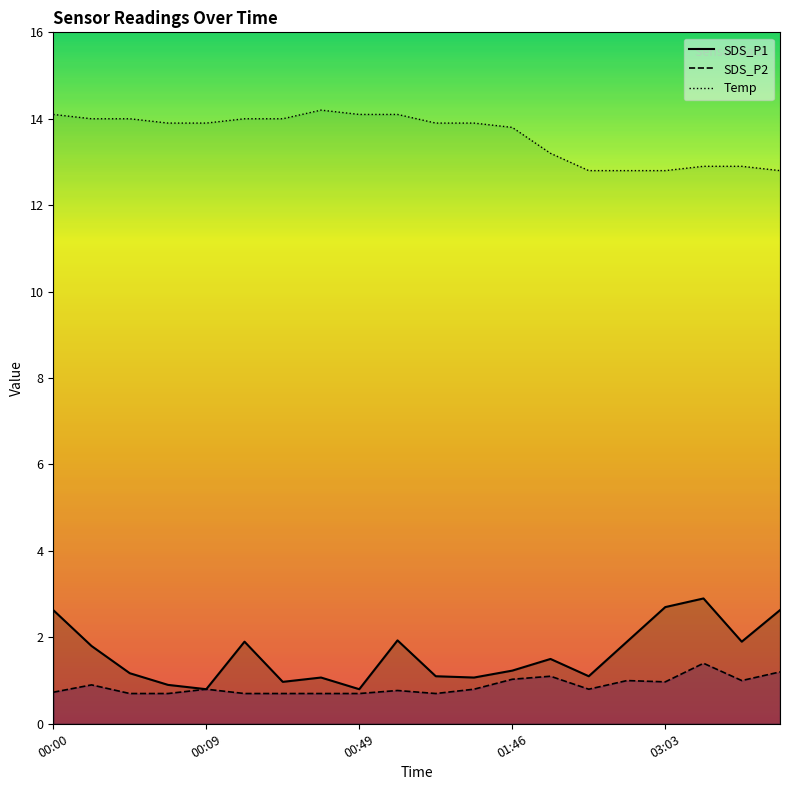

At which category does SDS_P1 reach its first local valley?

00:09